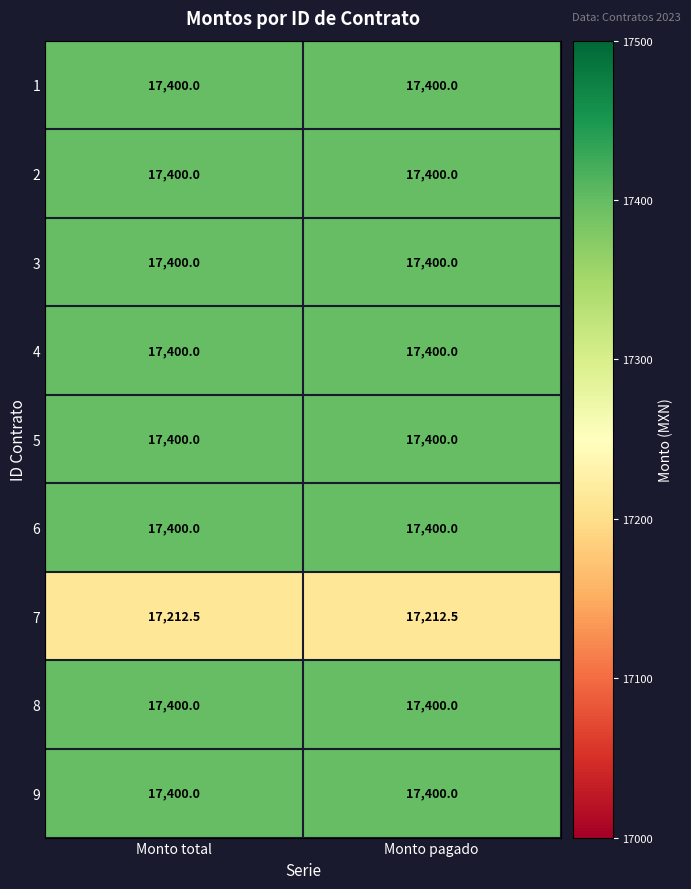

What is the sum of all 1 values?

34800.0